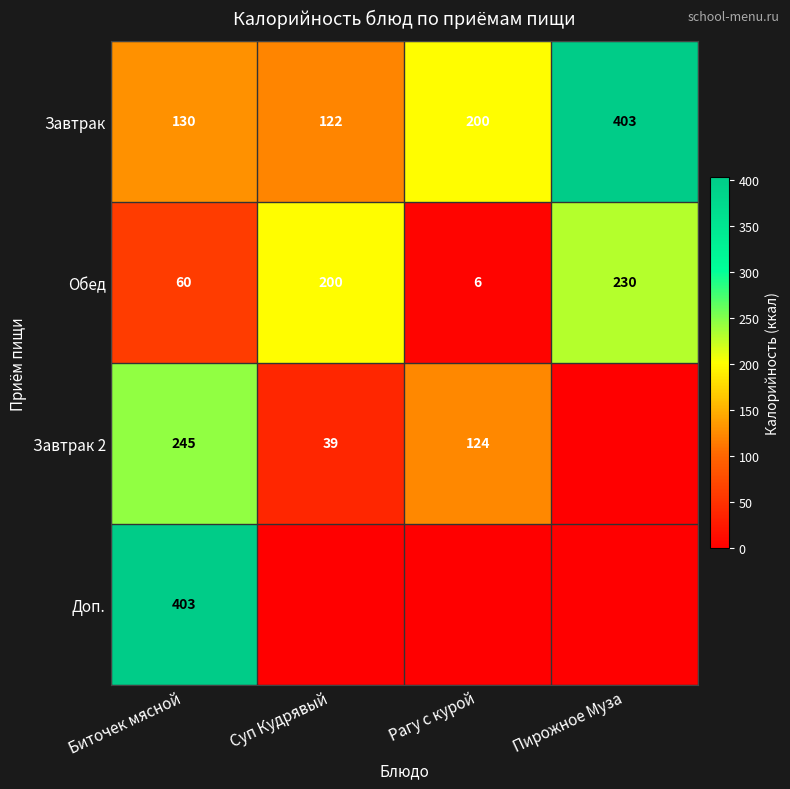

At which label does Завтрак reach its peak?

Пирожное Муза